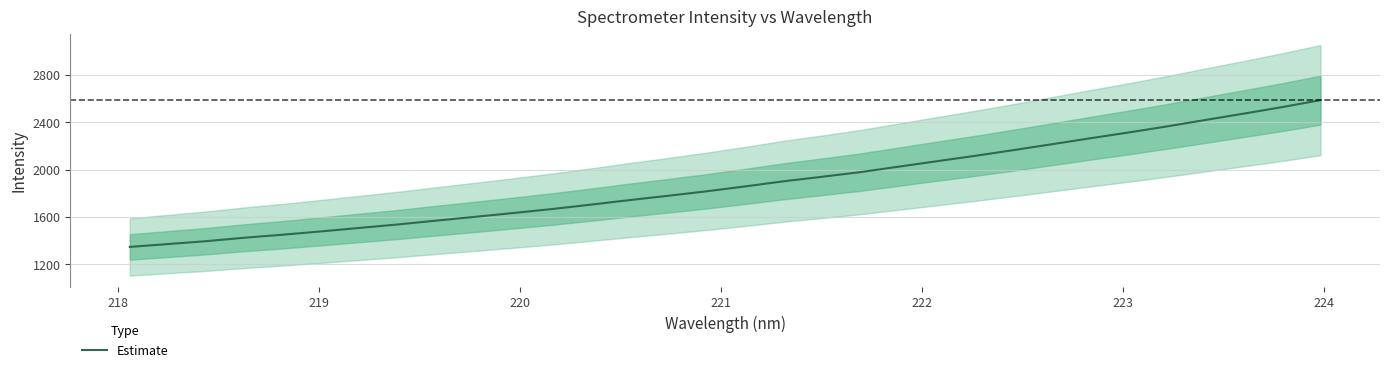

What is the value of the 10th point from the left?

1601.0